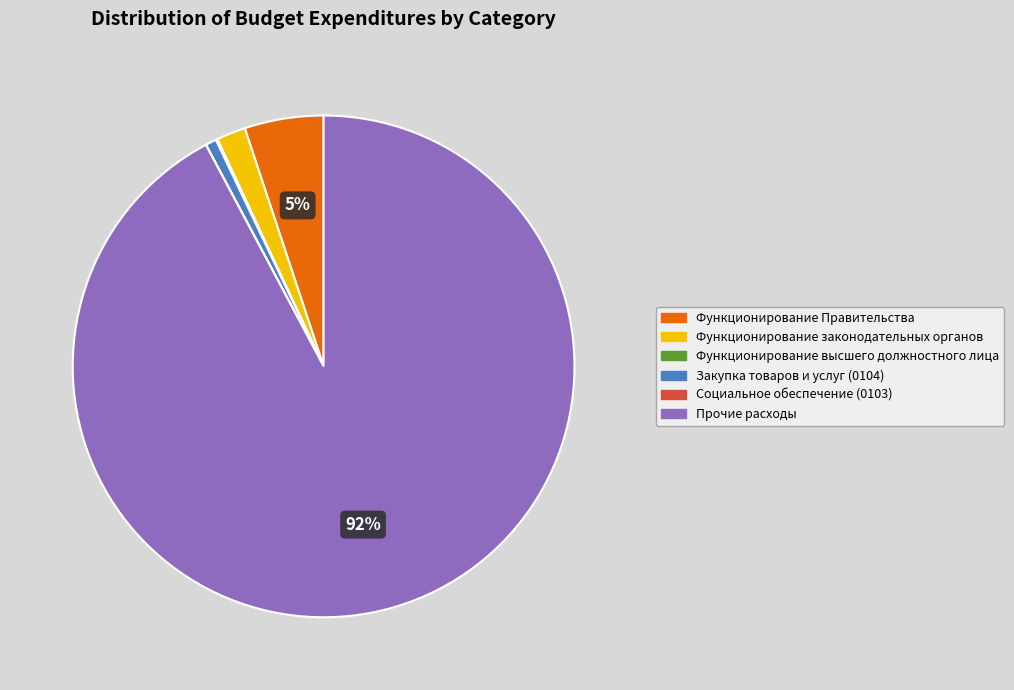

To the nearest percent, what is the difference between the largest and smallest slice percentages?

92%